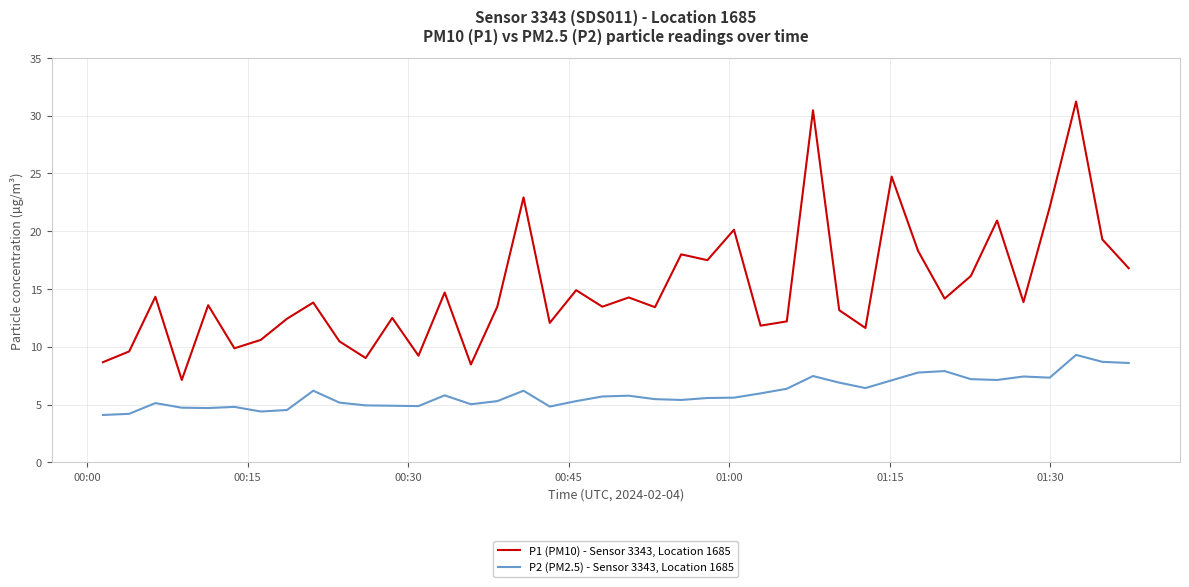

Which series has the widest spread of values?

P1 (PM10) - Sensor 3343, Location 1685